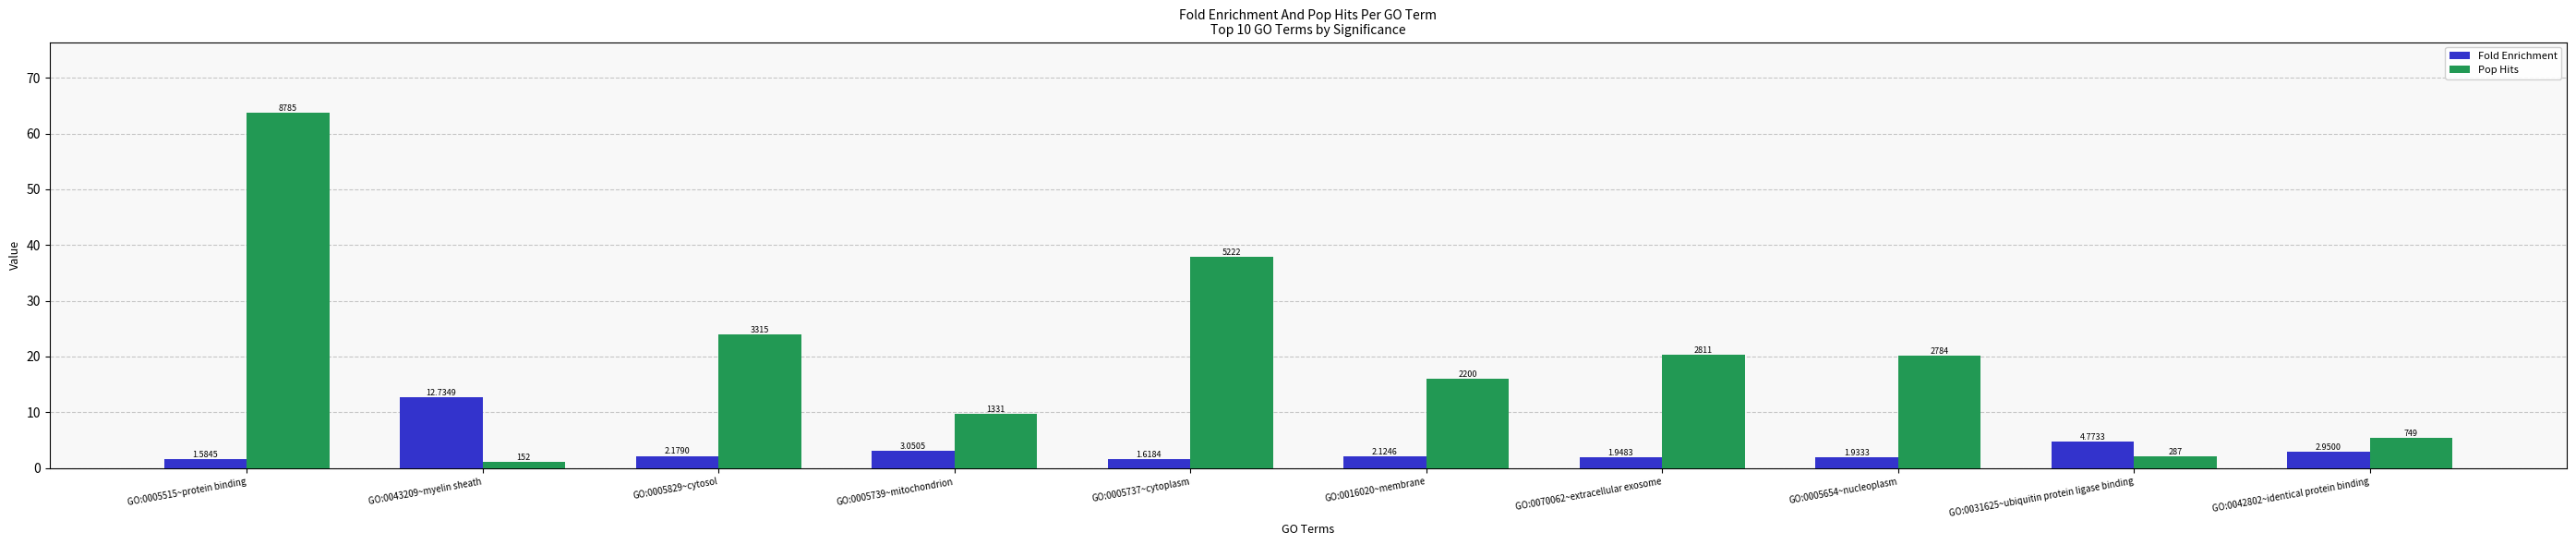

Does the chart contain any negative values?

No